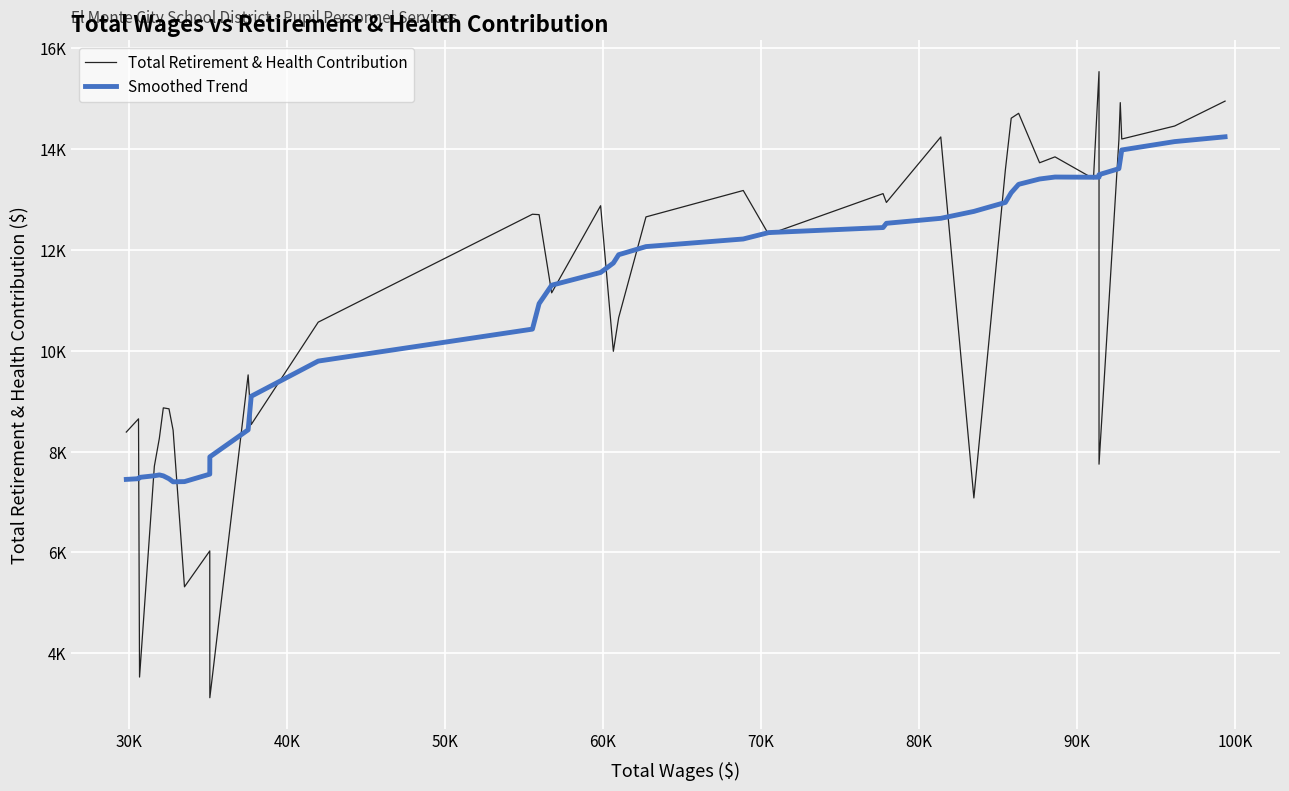

Is this an area chart (filled region under the line)?

No